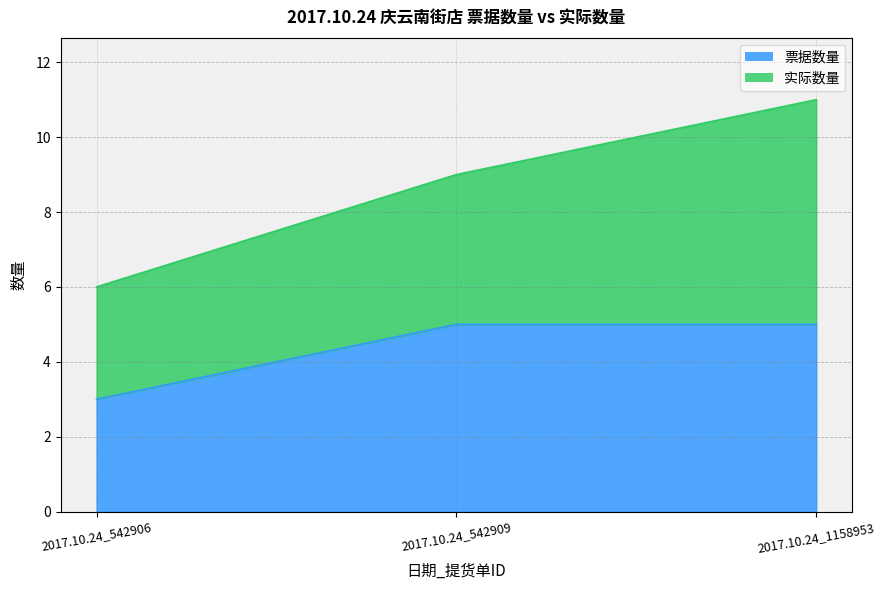

What is the approximate value at 2017.10.24_542906?

3